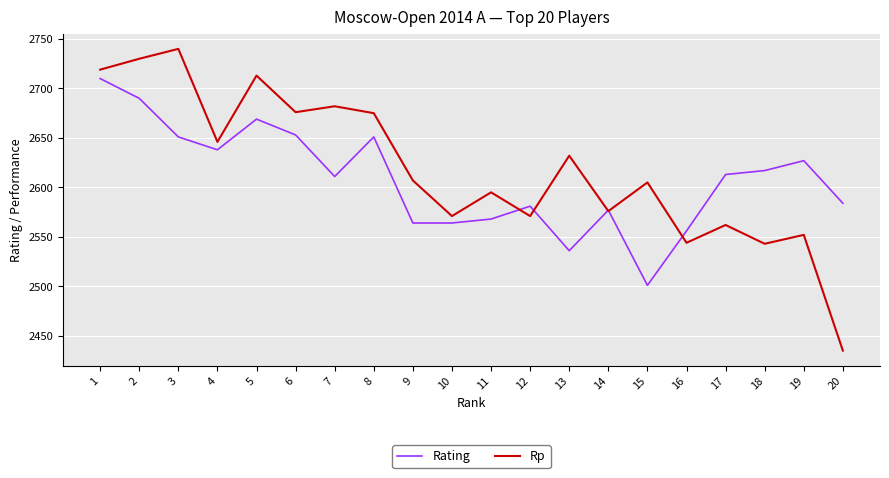

List the series in order of their overall mean, highest first.

Rp, Rating